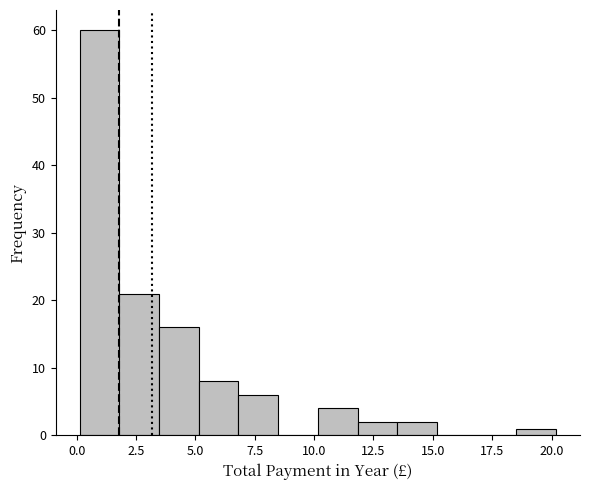

Read against the x-axis, roughly where is the centre of the tallest bar?

1.0